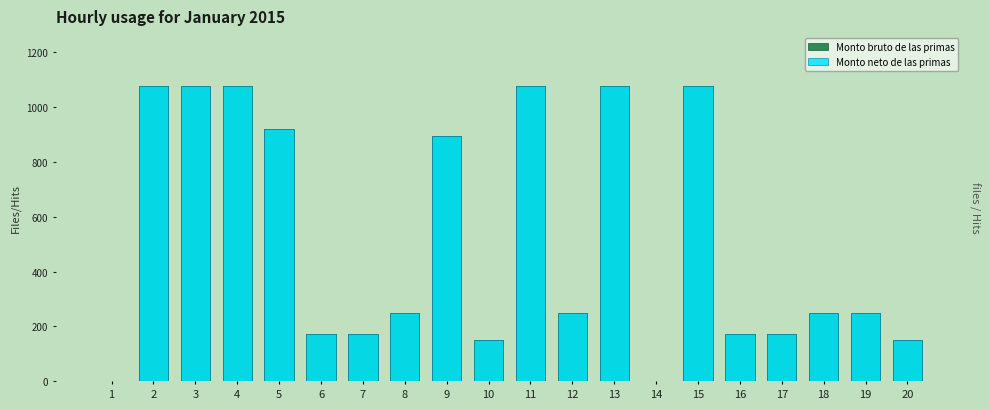

What is the difference between the Monto bruto de las primas values at 9 and 15?

181.3